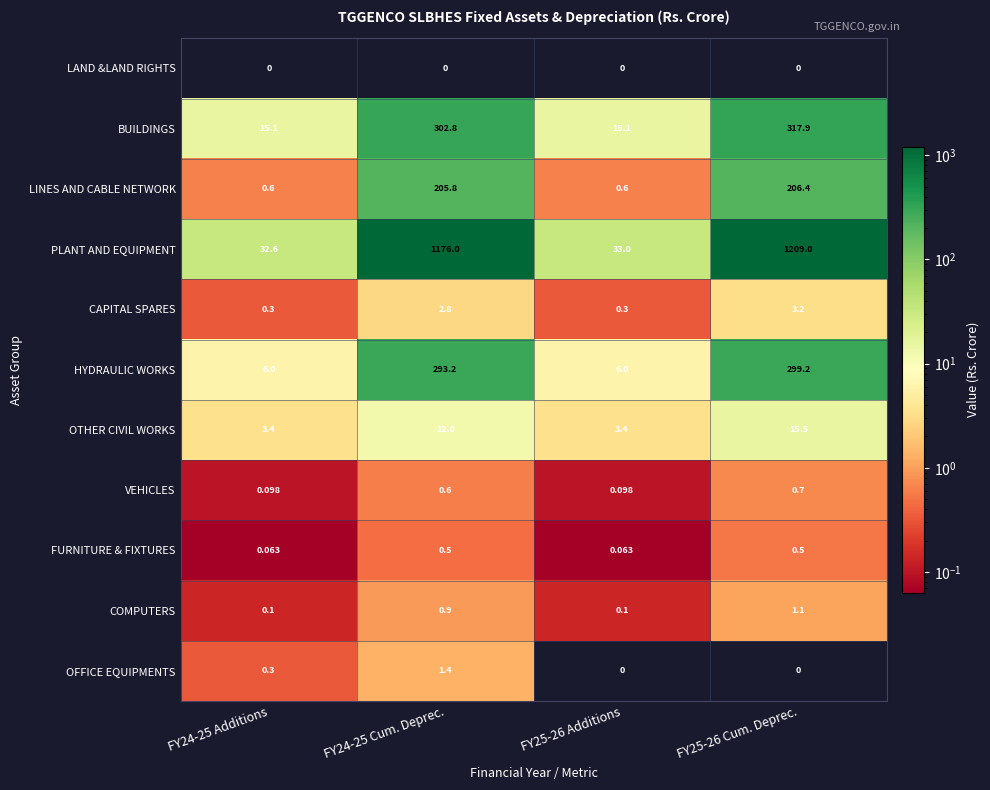

List the series in order of their peak value, lowest first.

LAND &LAND RIGHTS, FURNITURE & FIXTURES, VEHICLES, COMPUTERS, OFFICE EQUIPMENTS, CAPITAL SPARES, OTHER CIVIL WORKS, LINES AND CABLE NETWORK, HYDRAULIC WORKS, BUILDINGS, PLANT AND EQUIPMENT